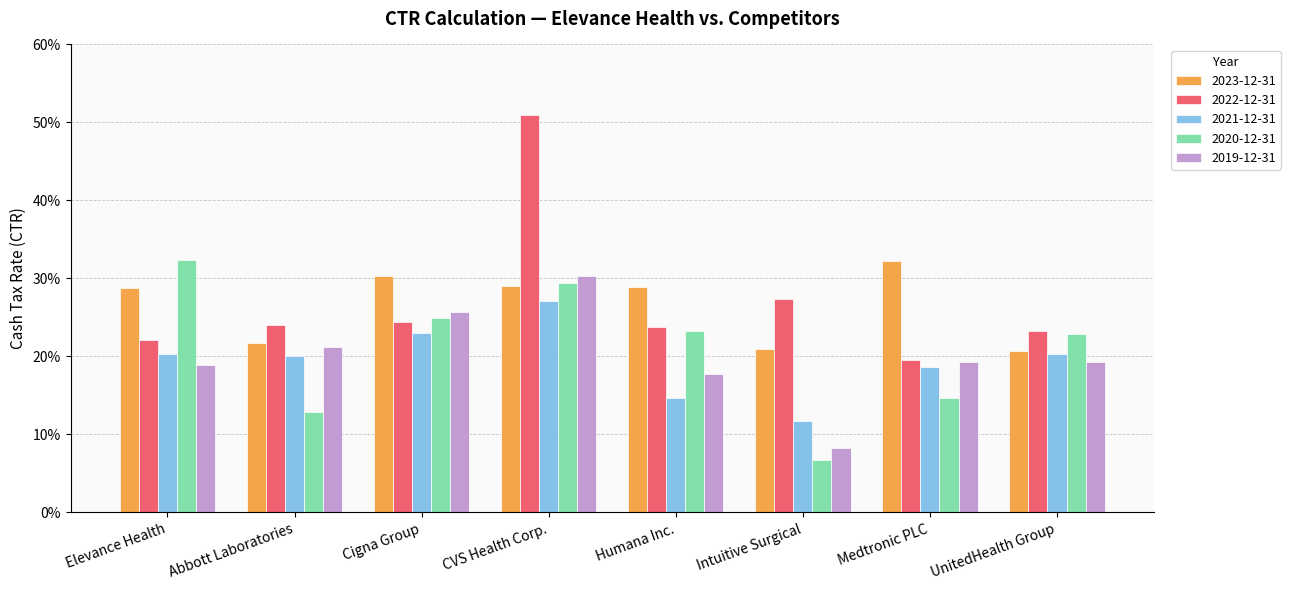

Does the chart contain stacked bars?

No